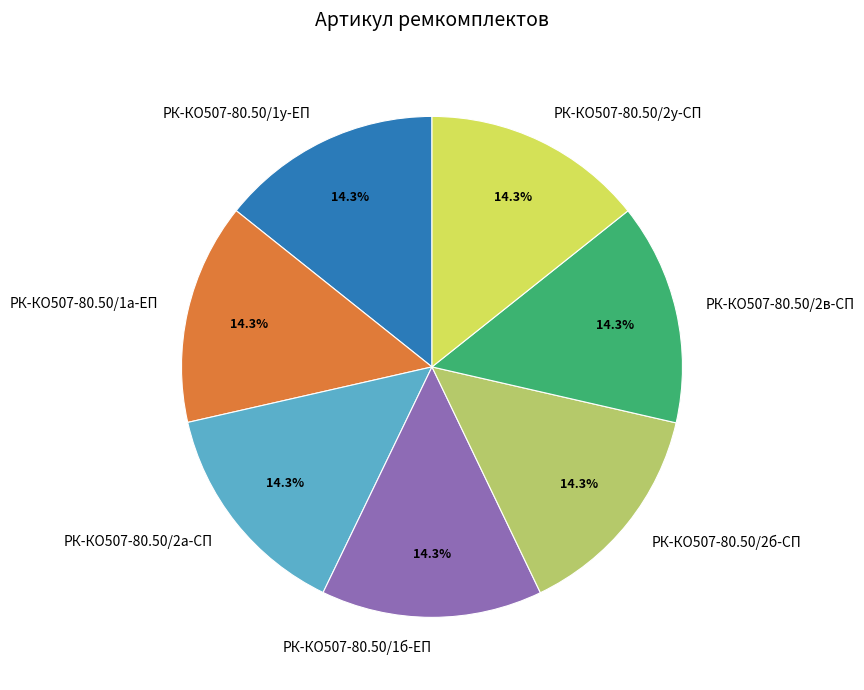

Is РК-КО507-80.50/2а-СП the majority of the pie?

No